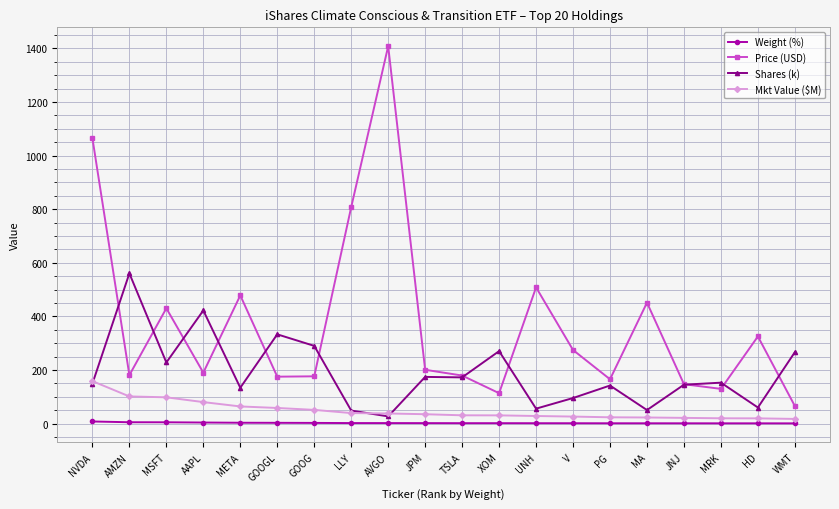

Which series has the widest spread of values?

Price (USD)